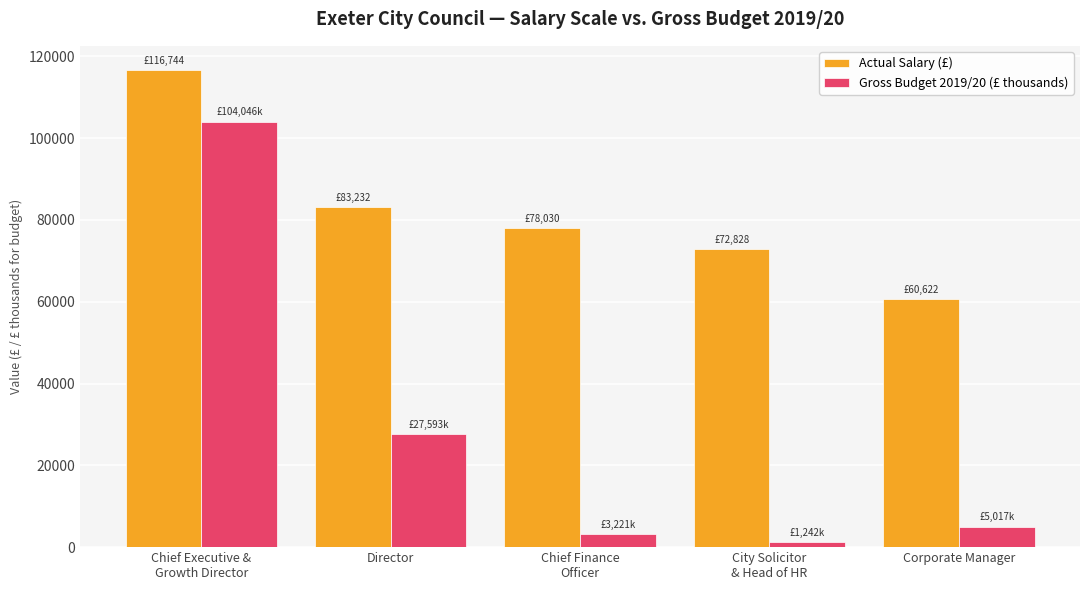

Which series has the largest total across all categories?

Actual Salary (£)